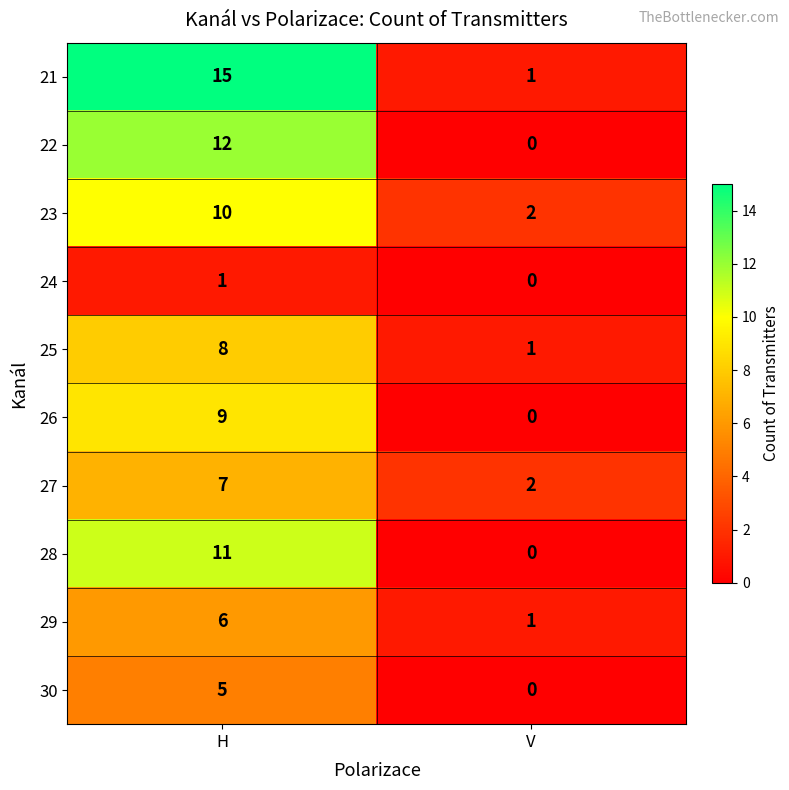

Which series has the widest spread of values?

21